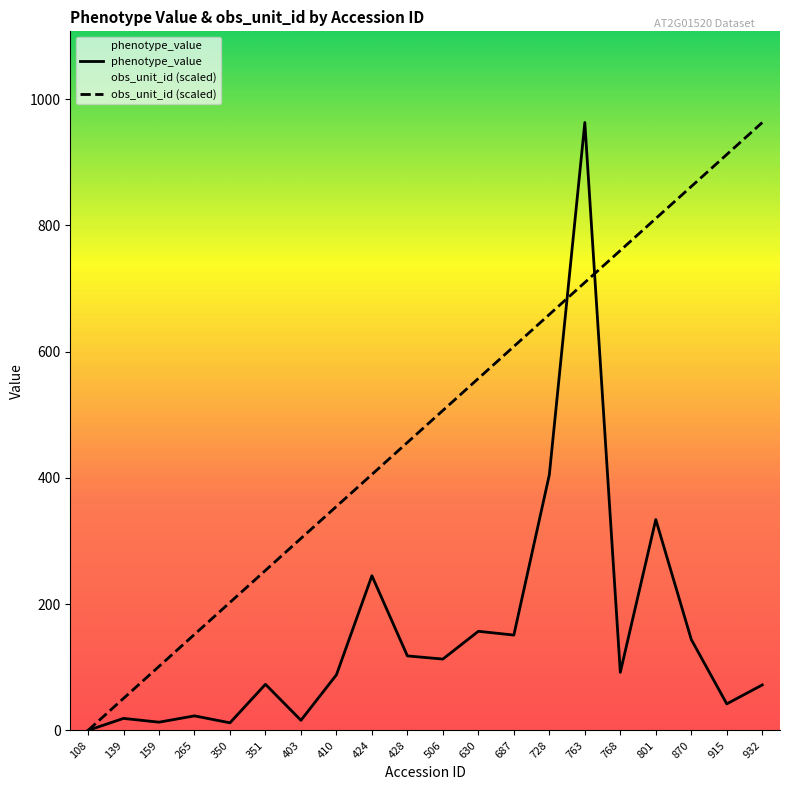

Does the chart have visible grid lines?

No